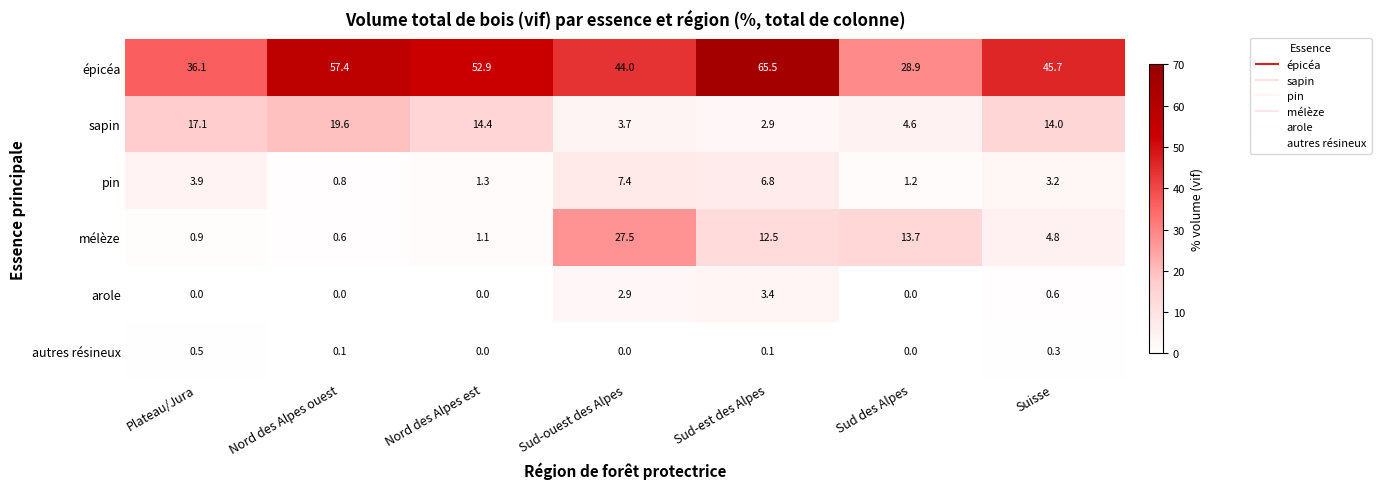

How many data points does each series have?

7